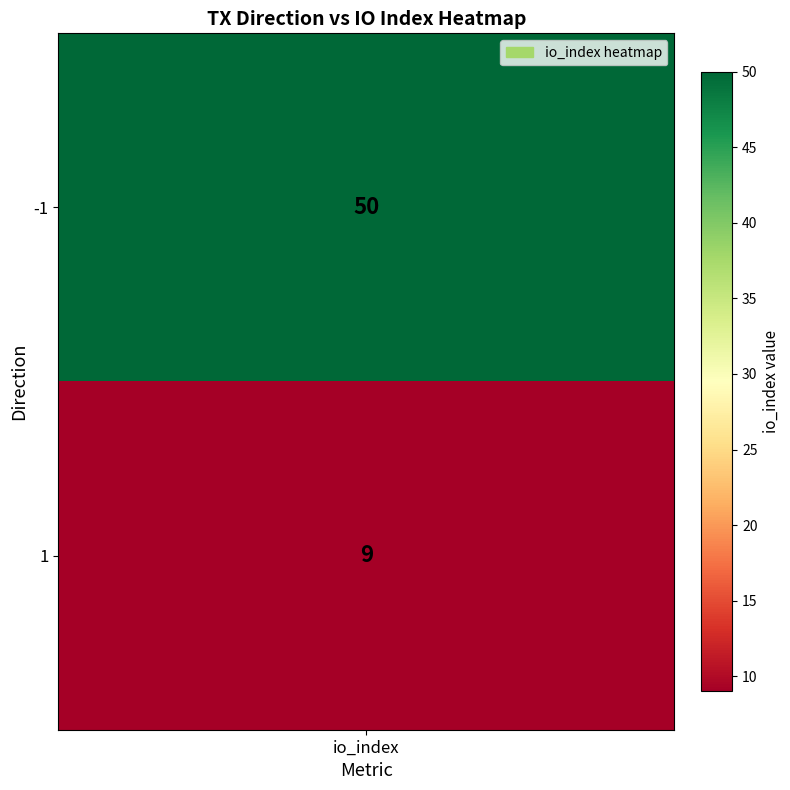

Approximately how many times larger is the value at 1 compared to -1?

0.2